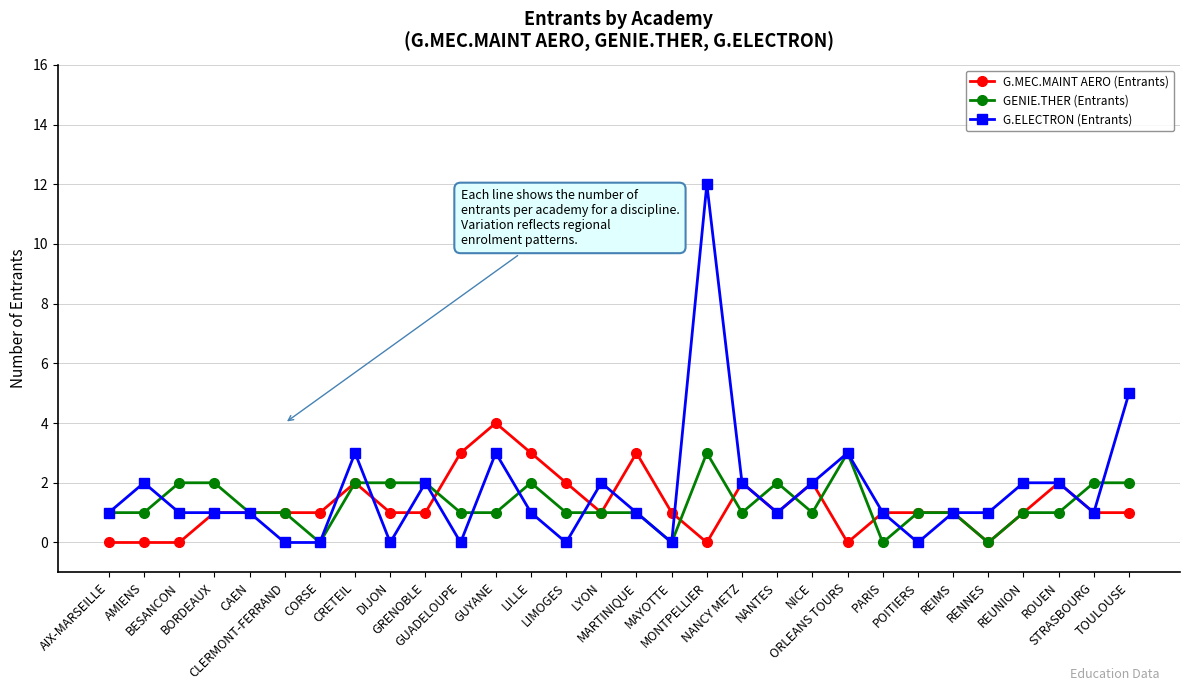

What position from the right is LILLE?

18